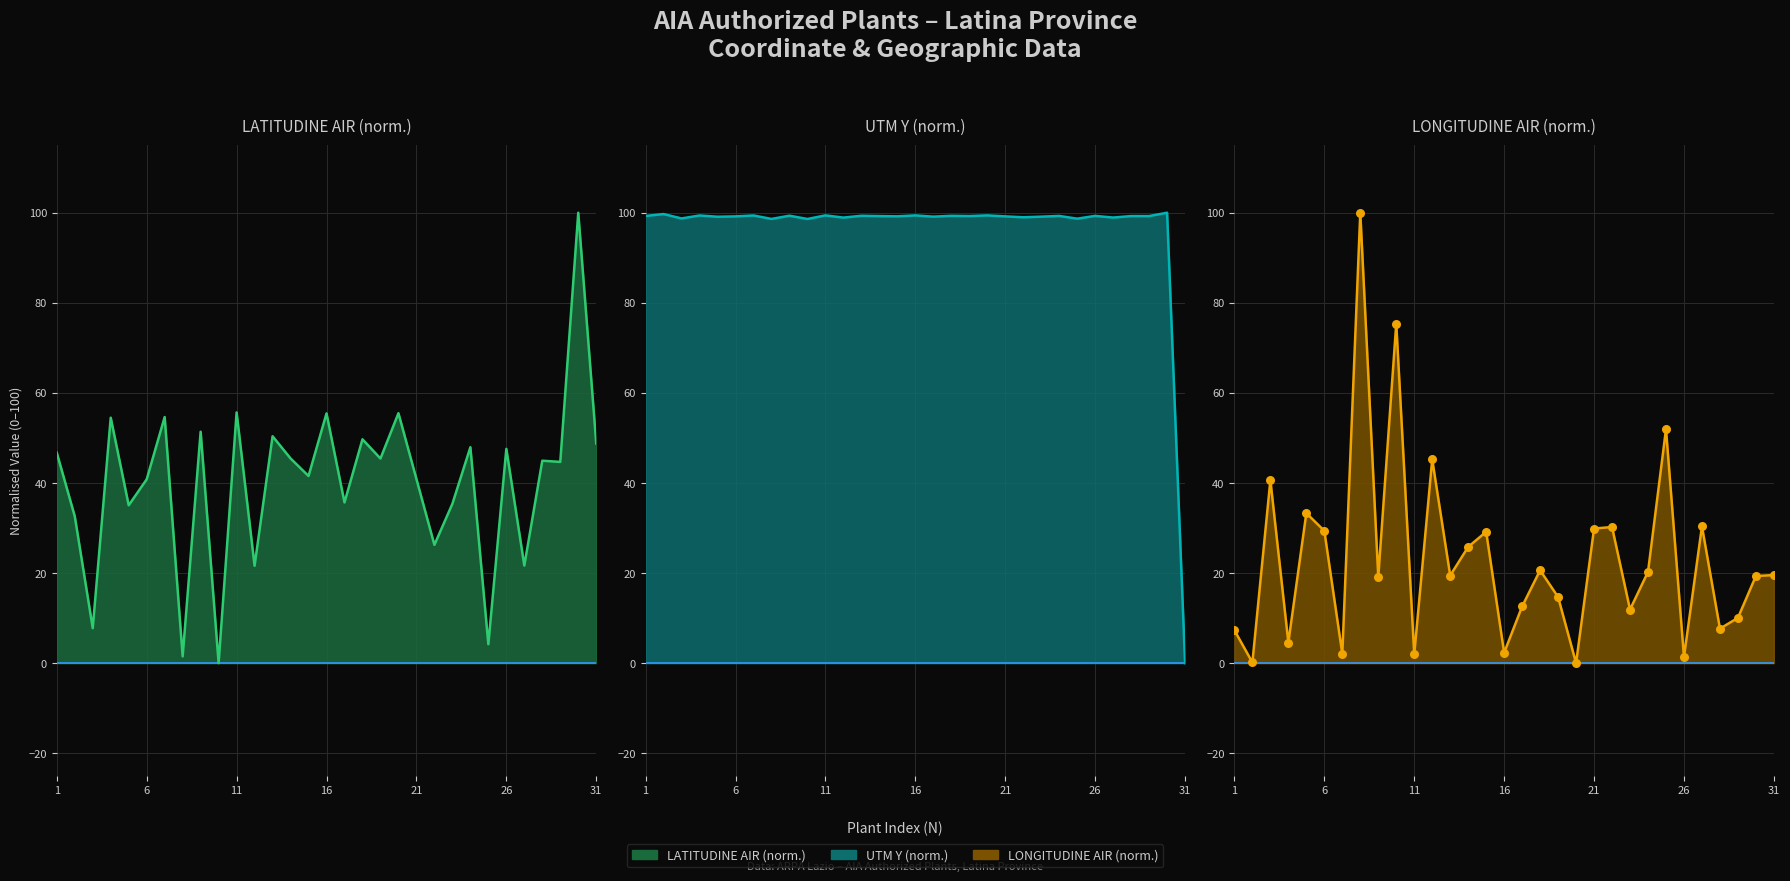

Which series has the widest spread of Y values?

LATITUDINE AIR